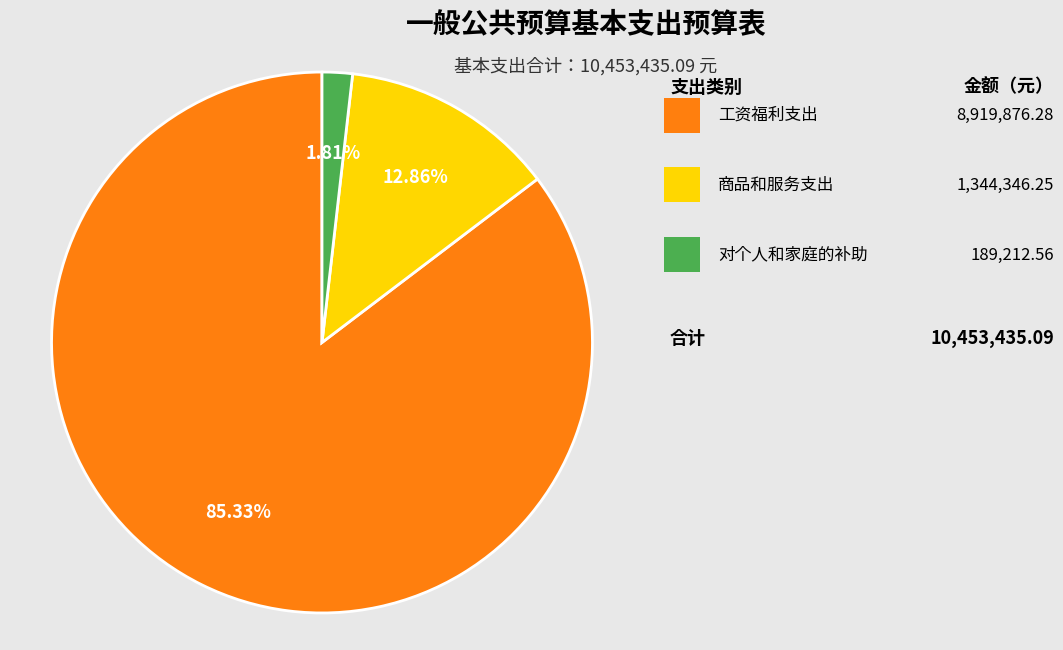

Does any single category account for the majority?

Yes